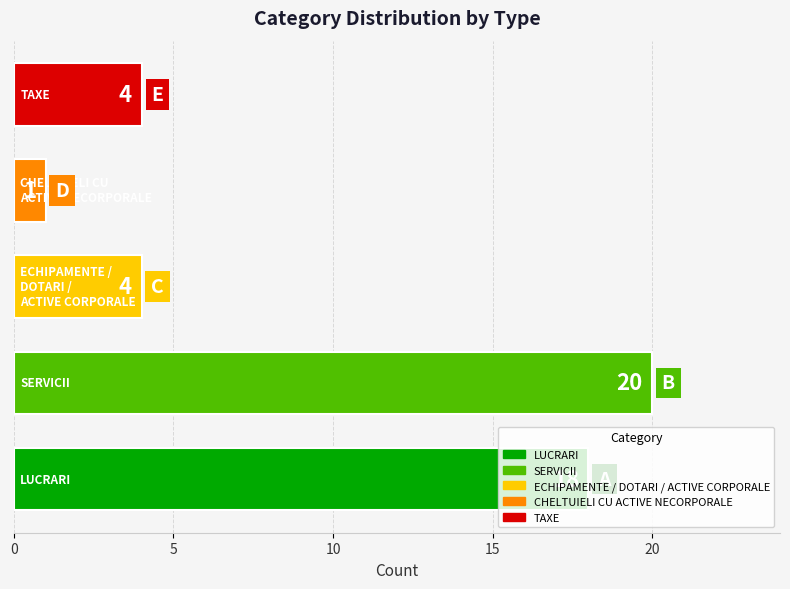

How many categories are shown in the chart?

5